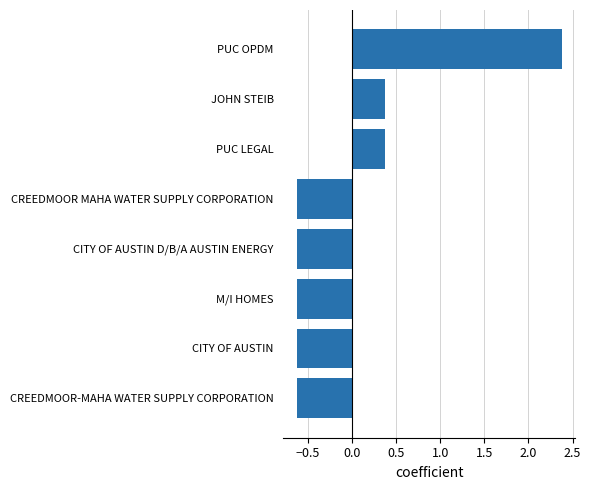

How many bars are there in total?

8